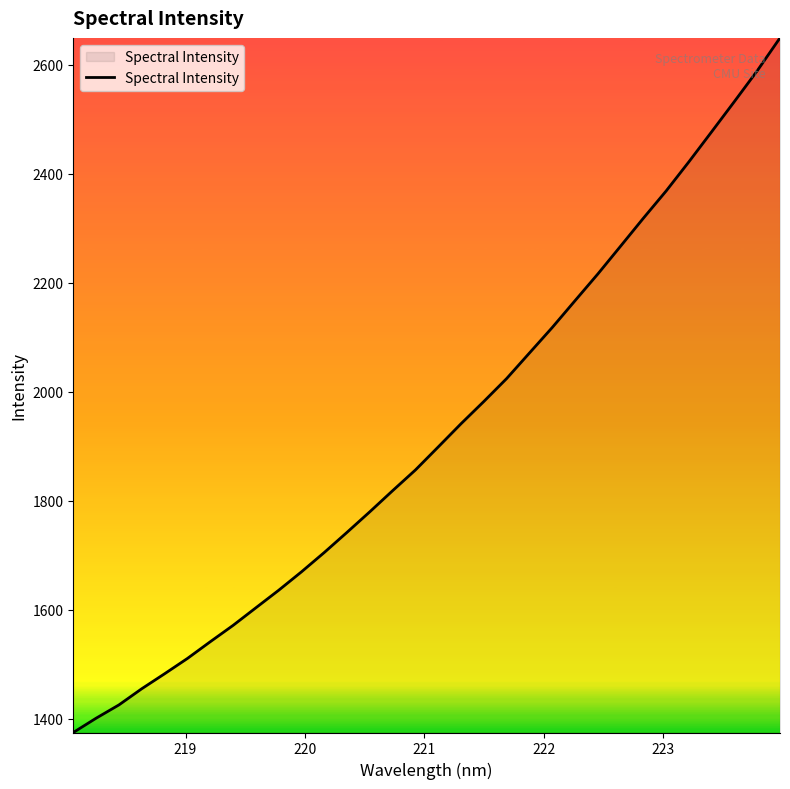

How many lines are shown in the chart?

1